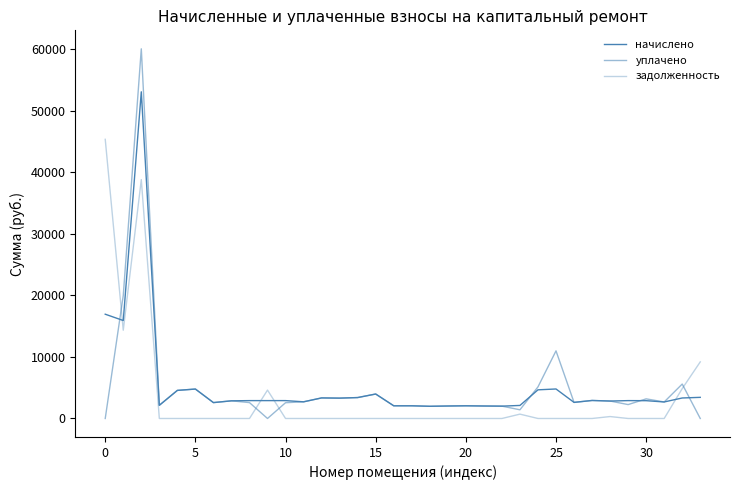

Does the chart have visible grid lines?

No